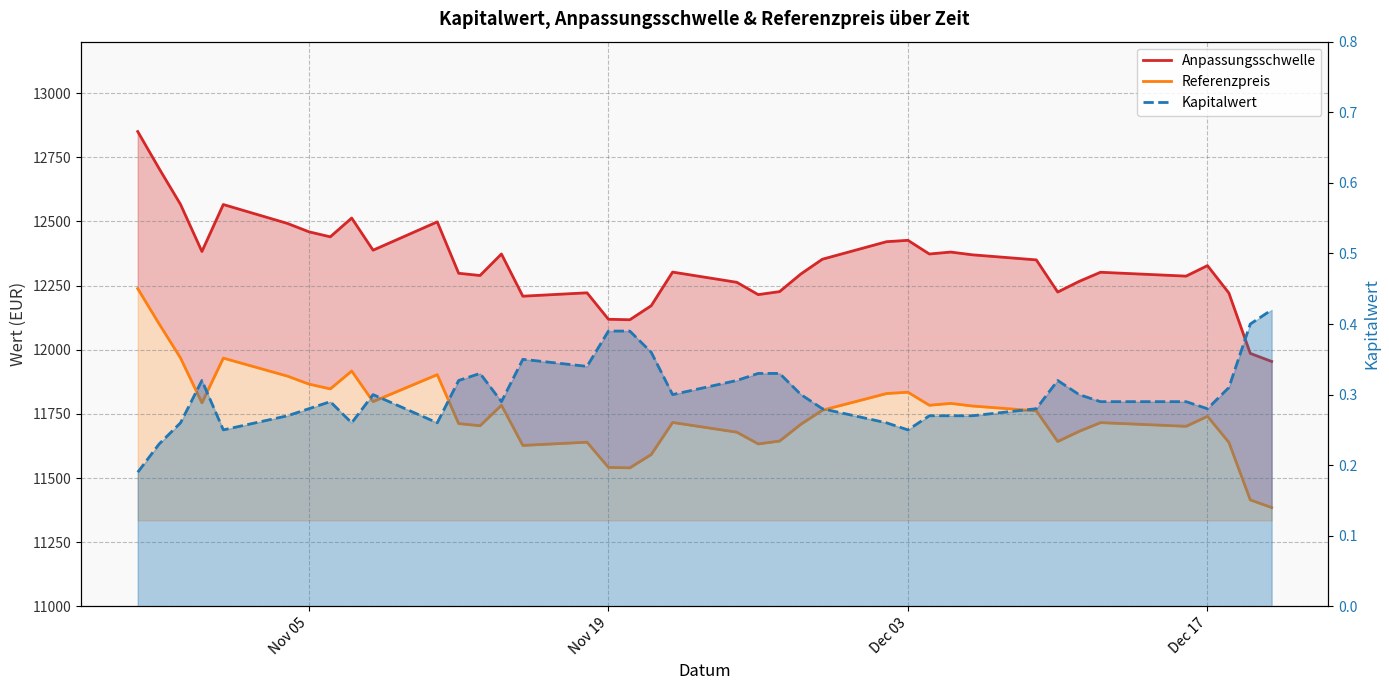

How many data points does each series have?

39